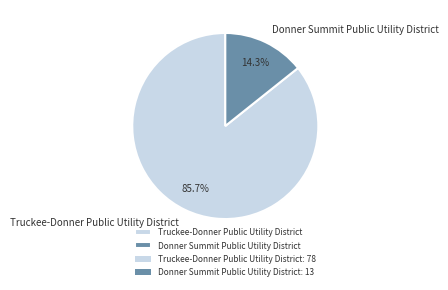

To the nearest percent, what is the difference between the largest and smallest slice percentages?

71%